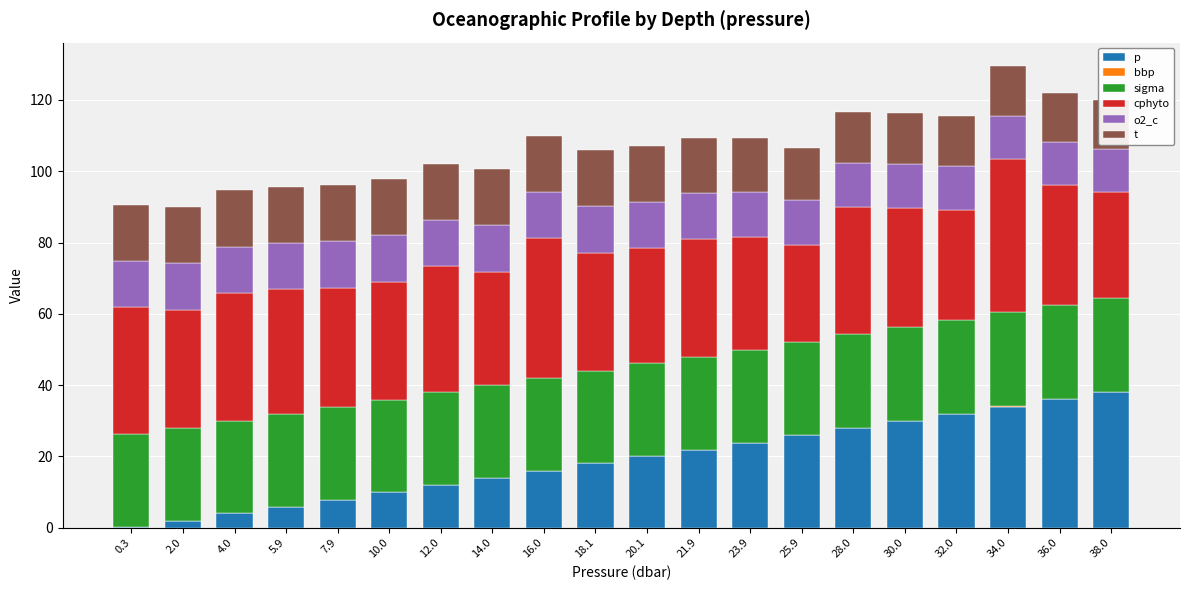

What is the spread (max minus min) of values at 20.1?

32.3